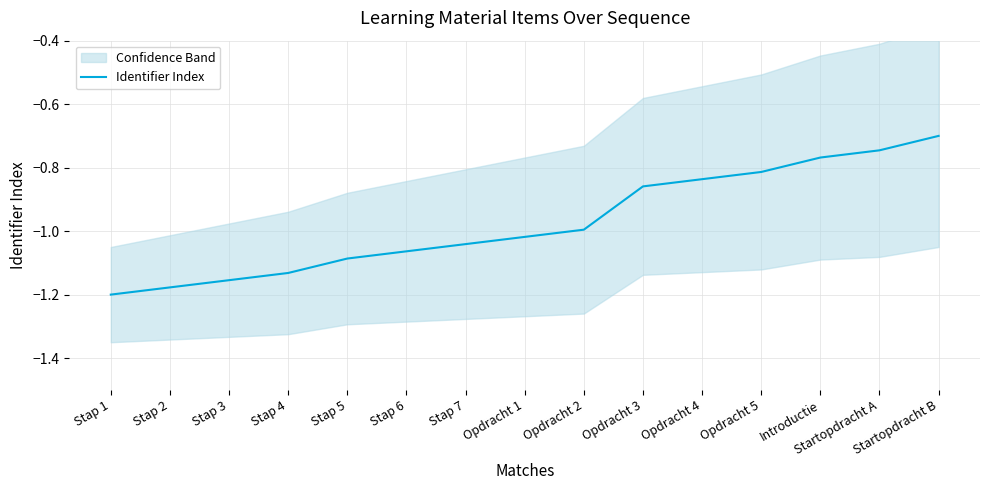

How many categories are shown in the chart?

15